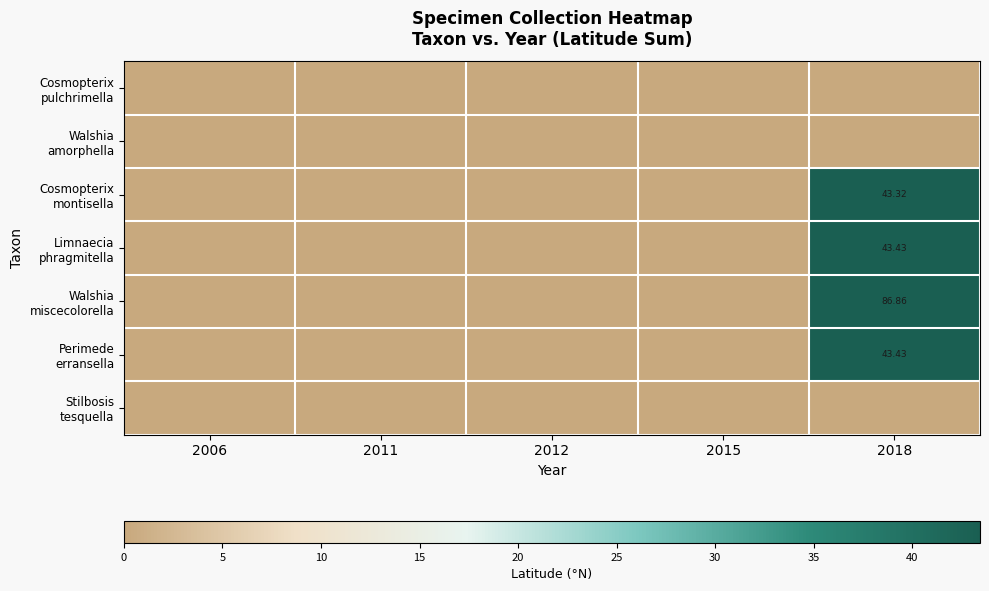

Which category has the lowest value in the Walshia miscecolorella series?

2006